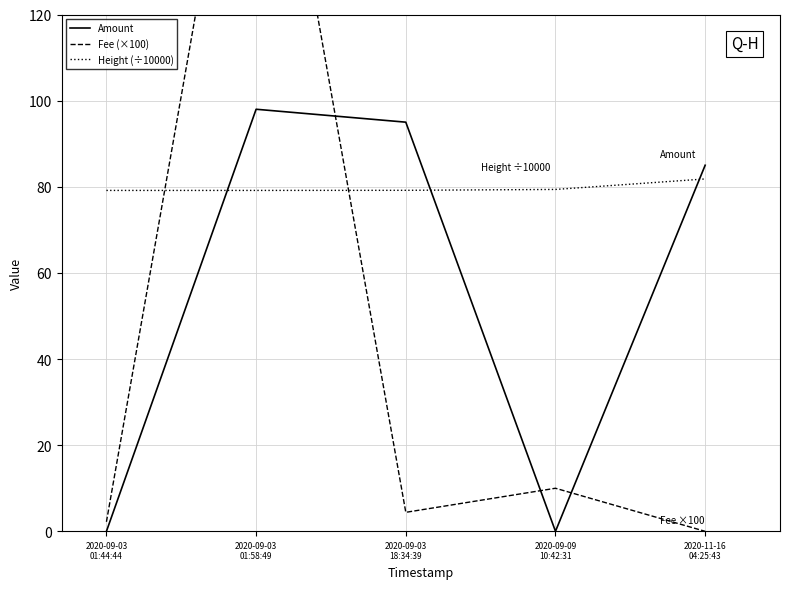

After their last crossing, which series has the higher values: Fee (×100) or Height (÷10000)?

Height (÷10000)